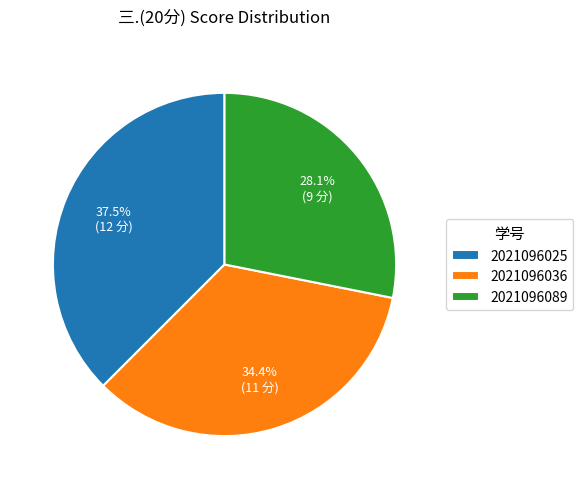

What percentage is the 2021096036 slice, to the nearest percent?

34%